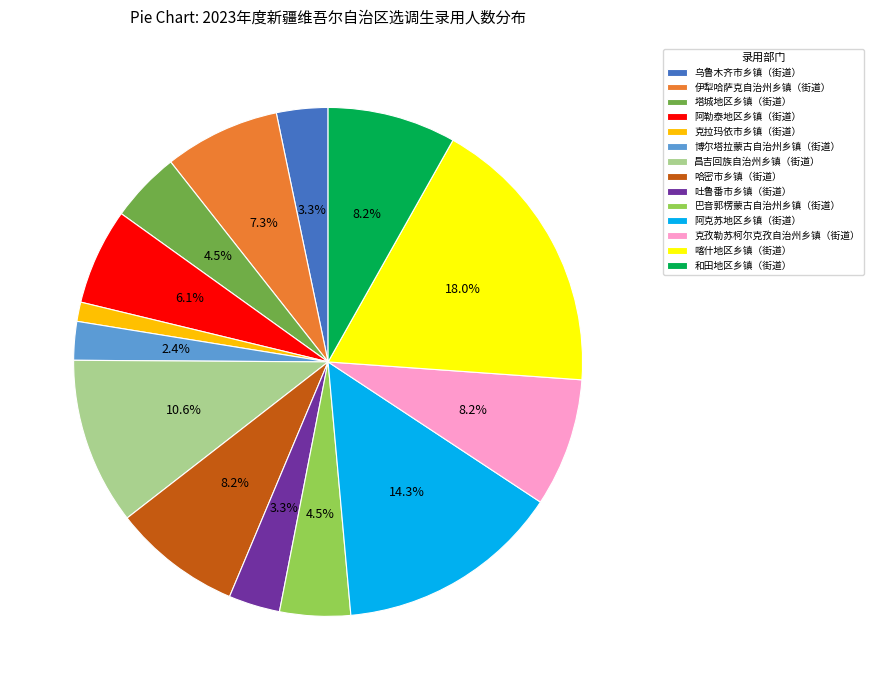

Is 昌吉回族自治州乡镇（街道） the majority of the pie?

No